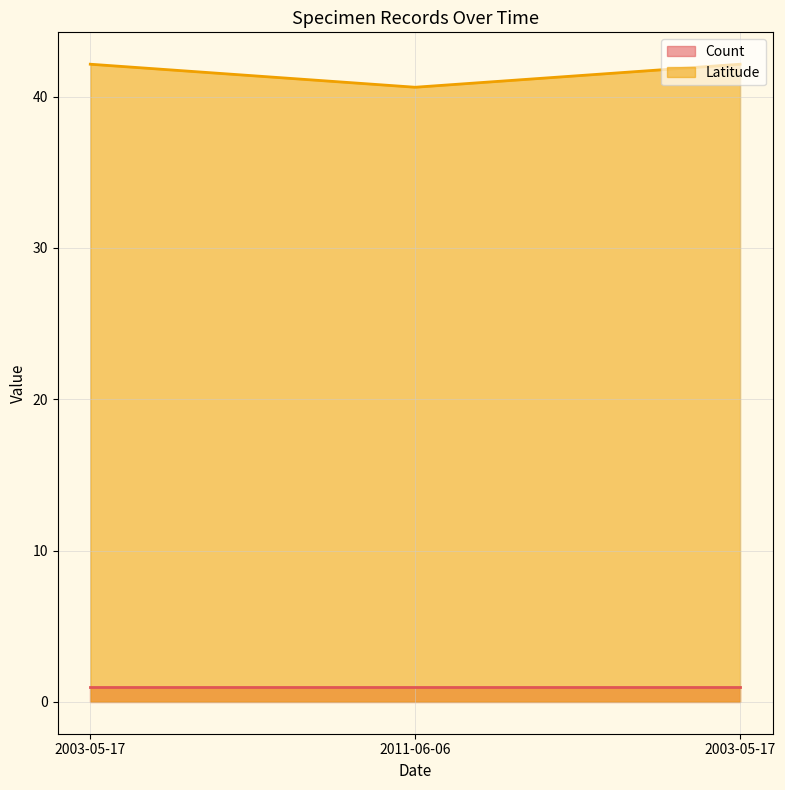

How many lines are shown in the chart?

2